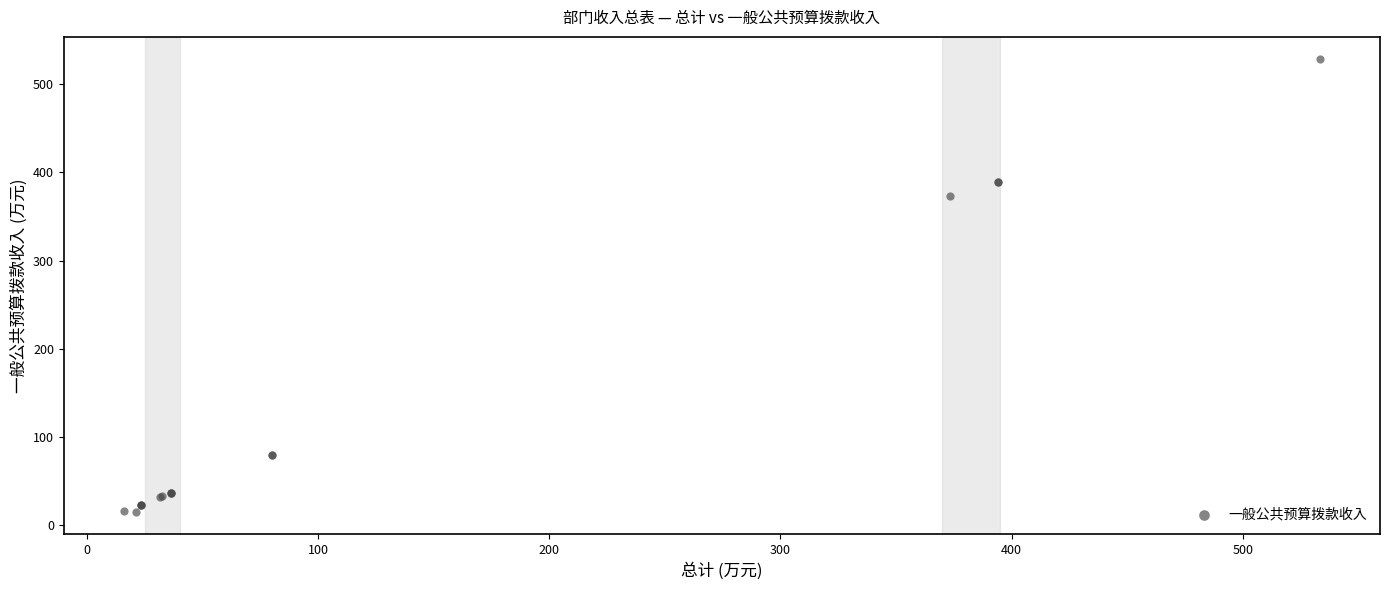

What Y value in the scatter plot is closest to 271?

373.2